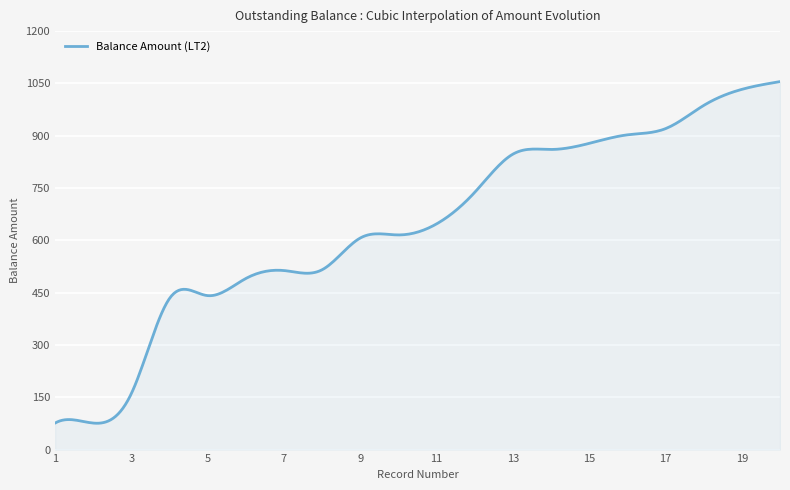

What is the smallest value displayed?

75.5